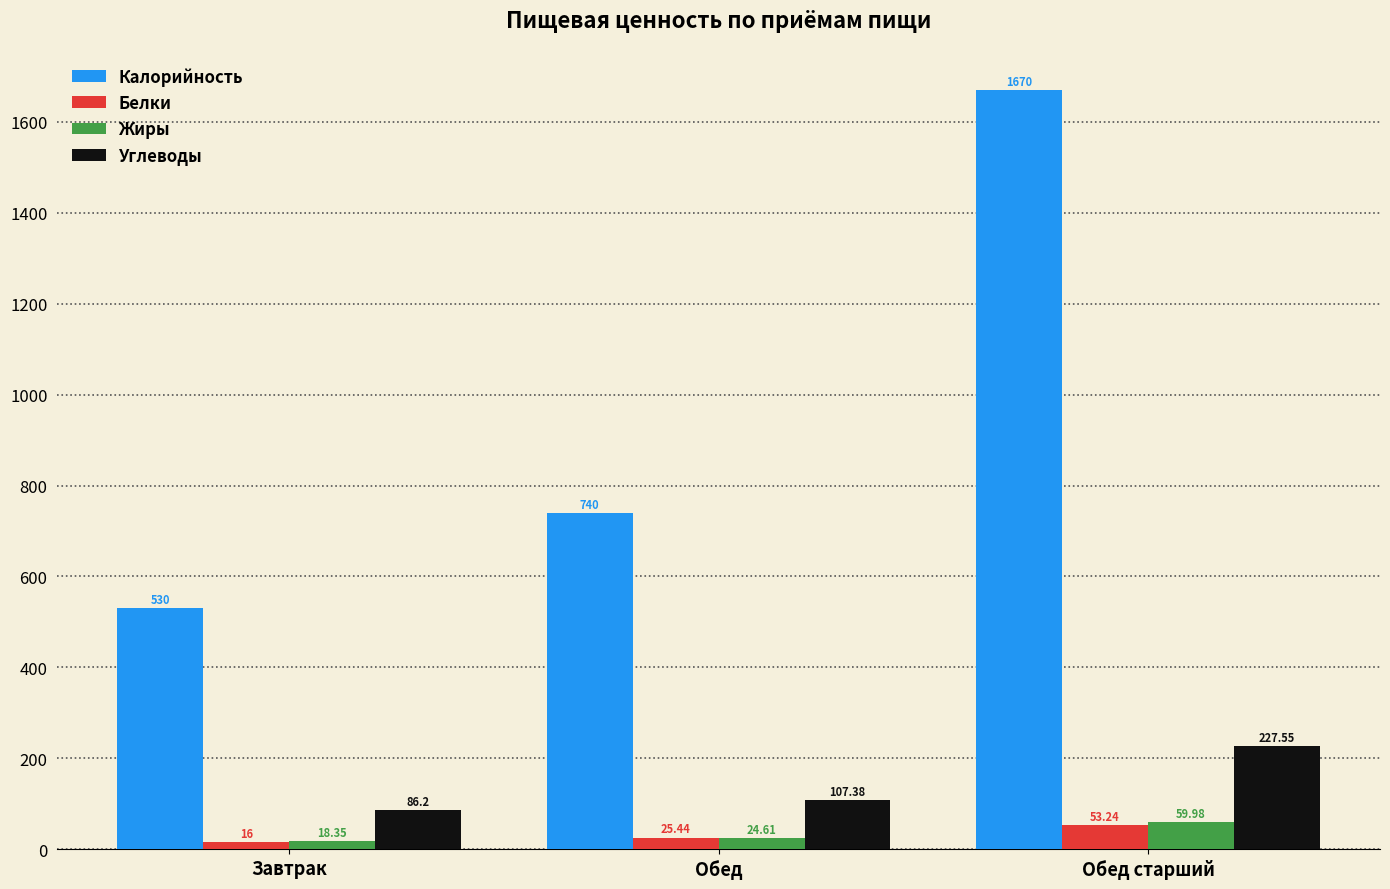

What is the highest value of the Калорийность series?

1670.0